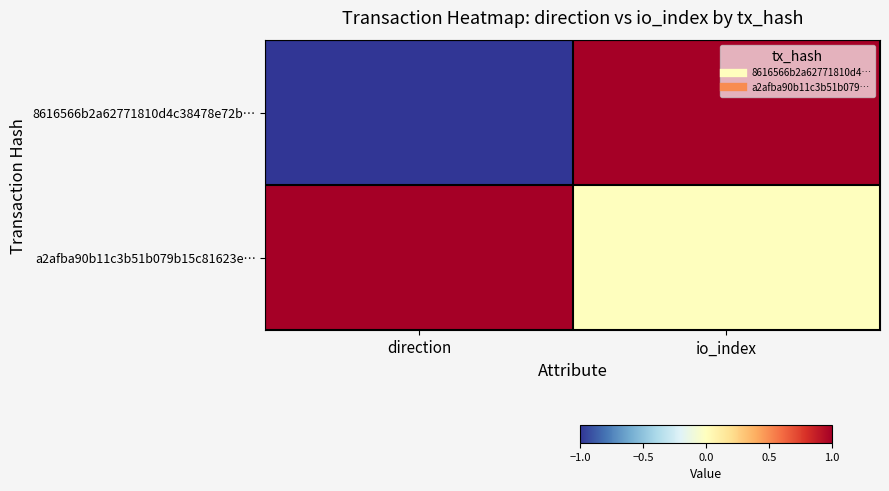

List the series in order of their peak value, lowest first.

8616566b2a62771810d4c38478e72b…, a2afba90b11c3b51b079b15c81623e…